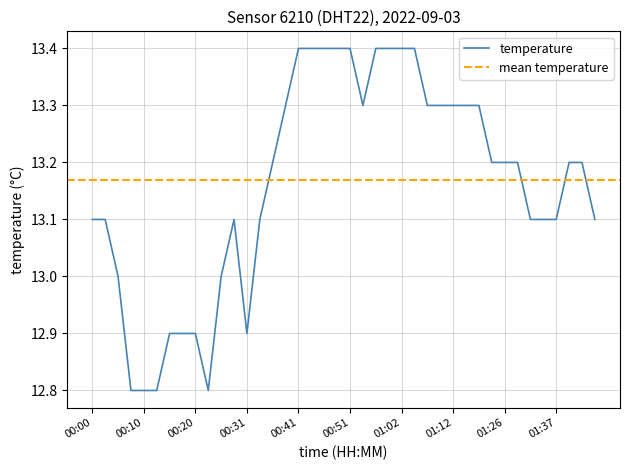

How many data points are above 13?

30